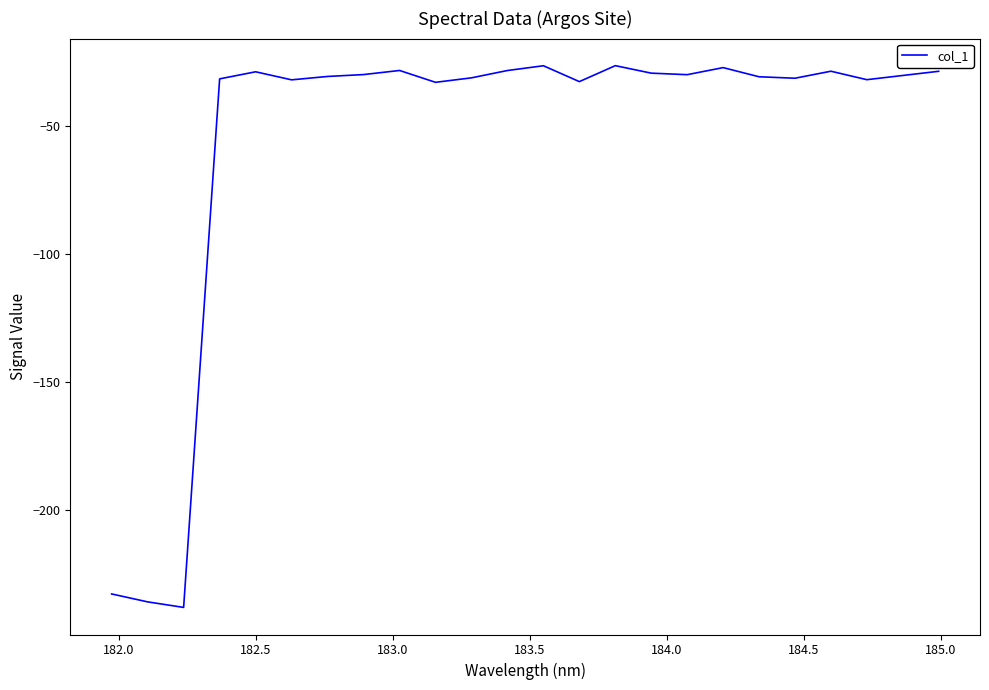

What is the average value?

-55.4